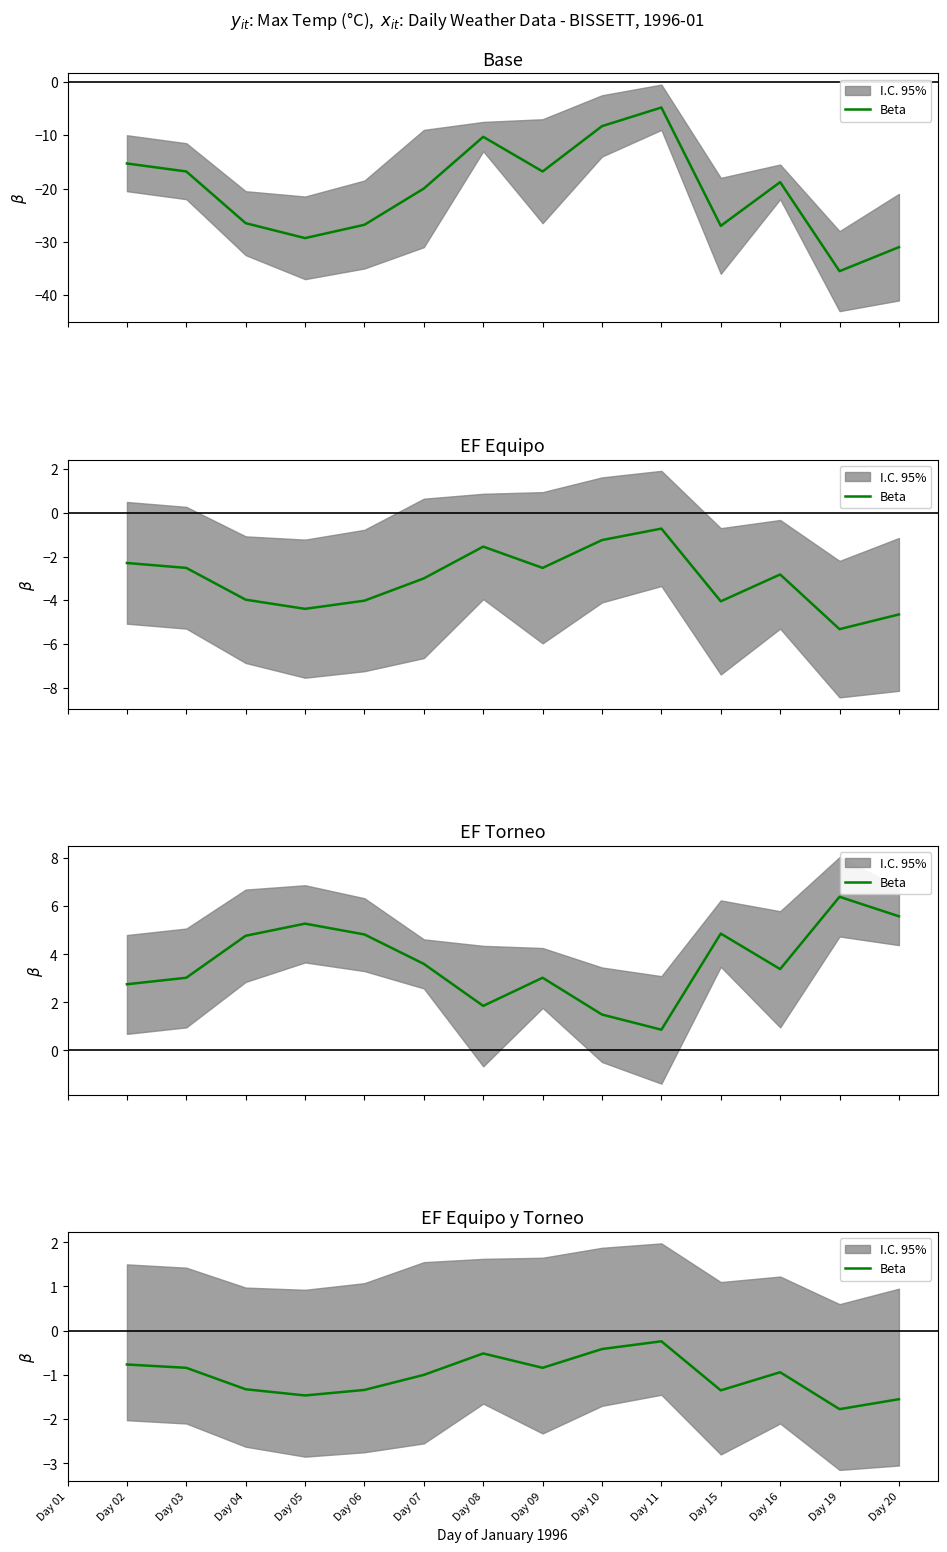

Which has a higher value, Day 04 or Day 01?

Day 01